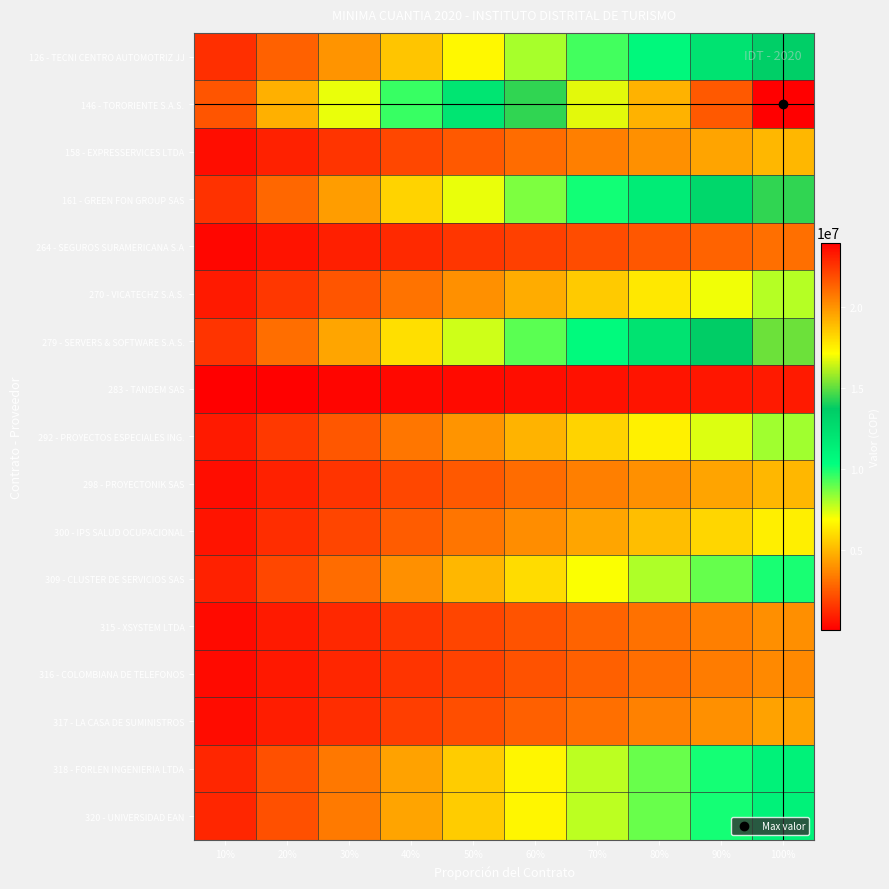

Reading right to left, extract all data points from this chart.

126 - TECNI CENTRO AUTOMOTRIZ JJ: 100%=13500000.0	90%=12150000.0	80%=10800000.0	70%=9450000.0	60%=8100000.0	50%=6750000.0	40%=5400000.0	30%=4050000.0	20%=2700000.0	10%=1350000.0
146 - TORORIENTE S.A.S.: 100%=23984176.0	90%=21585758.4	80%=19187340.8	70%=16788923.2	60%=14390505.6	50%=11992088.0	40%=9593670.4	30%=7195252.8	20%=4796835.2	10%=2398417.6
158 - EXPRESSERVICES LTDA: 100%=5000000.0	90%=4500000.0	80%=4000000.0	70%=3500000.0	60%=3000000.0	50%=2500000.0	40%=2000000.0	30%=1500000.0	20%=1000000.0	10%=500000.0
161 - GREEN FON GROUP SAS: 100%=14400000.0	90%=12960000.0	80%=11520000.0	70%=10080000.0	60%=8640000.0	50%=7200000.0	40%=5760000.0	30%=4320000.0	20%=2880000.0	10%=1440000.0
264 - SEGUROS SURAMERICANA S.A: 100%=3073198.0	90%=2765878.2	80%=2458558.4	70%=2151238.6	60%=1843918.8	50%=1536599.0	40%=1229279.2	30%=921959.4	20%=614639.6	10%=307319.8
270 - VICATECHZ S.A.S.: 100%=7913381.0	90%=7122042.9	80%=6330704.8	70%=5539366.7	60%=4748028.6	50%=3956690.5	40%=3165352.4	30%=2374014.3	20%=1582676.2	10%=791338.1
279 - SERVERS & SOFTWARE S.A.S.: 100%=15164692.0	90%=13648222.8	80%=12131753.6	70%=10615284.4	60%=9098815.2	50%=7582346.0	40%=6065876.8	30%=4549407.6	20%=3032938.4	10%=1516469.2
283 - TANDEM SAS: 100%=806000.0	90%=725400.0	80%=644800.0	70%=564200.0	60%=483600.0	50%=403000.0	40%=322400.0	30%=241800.0	20%=161200.0	10%=80600.0
292 - PROYECTOS ESPECIALES ING.: 100%=8191000.0	90%=7371900.0	80%=6552800.0	70%=5733700.0	60%=4914600.0	50%=4095500.0	40%=3276400.0	30%=2457300.0	20%=1638200.0	10%=819100.0
298 - PROYECTONIK SAS: 100%=5000000.0	90%=4500000.0	80%=4000000.0	70%=3500000.0	60%=3000000.0	50%=2500000.0	40%=2000000.0	30%=1500000.0	20%=1000000.0	10%=500000.0
300 - IPS SALUD OCUPACIONAL: 100%=6500000.0	90%=5850000.0	80%=5200000.0	70%=4550000.0	60%=3900000.0	50%=3250000.0	40%=2600000.0	30%=1950000.0	20%=1300000.0	10%=650000.0
309 - CLUSTER DE SERVICIOS SAS: 100%=9982000.0	90%=8983800.0	80%=7985600.0	70%=6987400.0	60%=5989200.0	50%=4991000.0	40%=3992800.0	30%=2994600.0	20%=1996400.0	10%=998200.0
315 - XSYSTEM LTDA: 100%=3919000.0	90%=3527100.0	80%=3135200.0	70%=2743300.0	60%=2351400.0	50%=1959500.0	40%=1567600.0	30%=1175700.0	20%=783800.0	10%=391900.0
316 - COLOMBIANA DE TELEFONOS: 100%=3792000.0	90%=3412800.0	80%=3033600.0	70%=2654400.0	60%=2275200.0	50%=1896000.0	40%=1516800.0	30%=1137600.0	20%=758400.0	10%=379200.0
317 - LA CASA DE SUMINISTROS: 100%=4423580.0	90%=3981222.0	80%=3538864.0	70%=3096506.0	60%=2654148.0	50%=2211790.0	40%=1769432.0	30%=1327074.0	20%=884716.0	10%=442358.0
318 - FORLEN INGENIERIA LTDA: 100%=11156435.0	90%=10040791.5	80%=8925148.0	70%=7809504.5	60%=6693861.0	50%=5578217.5	40%=4462574.0	30%=3346930.5	20%=2231287.0	10%=1115643.5
320 - UNIVERSIDAD EAN: 100%=11175000.0	90%=10057500.0	80%=8940000.0	70%=7822500.0	60%=6705000.0	50%=5587500.0	40%=4470000.0	30%=3352500.0	20%=2235000.0	10%=1117500.0